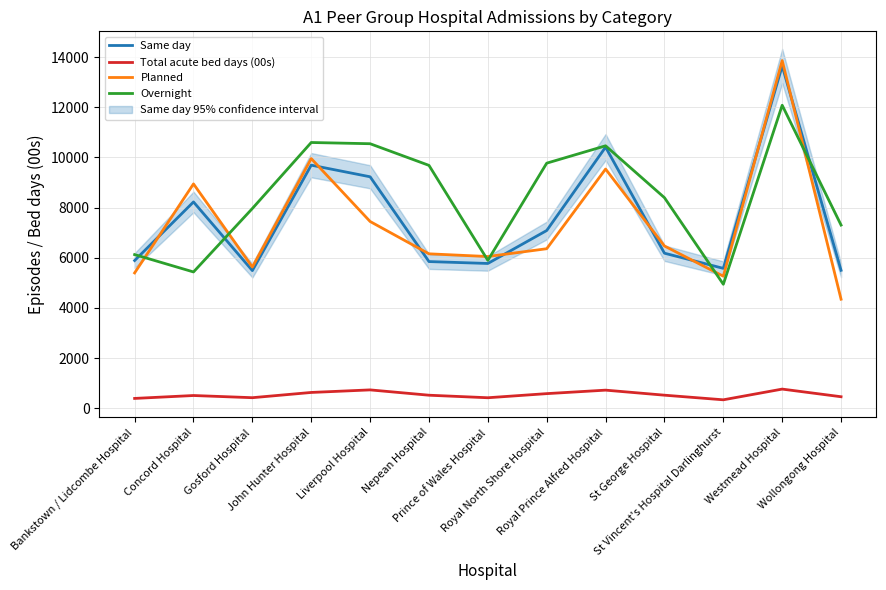

Between John Hunter Hospital and Prince of Wales Hospital, which is larger?

John Hunter Hospital